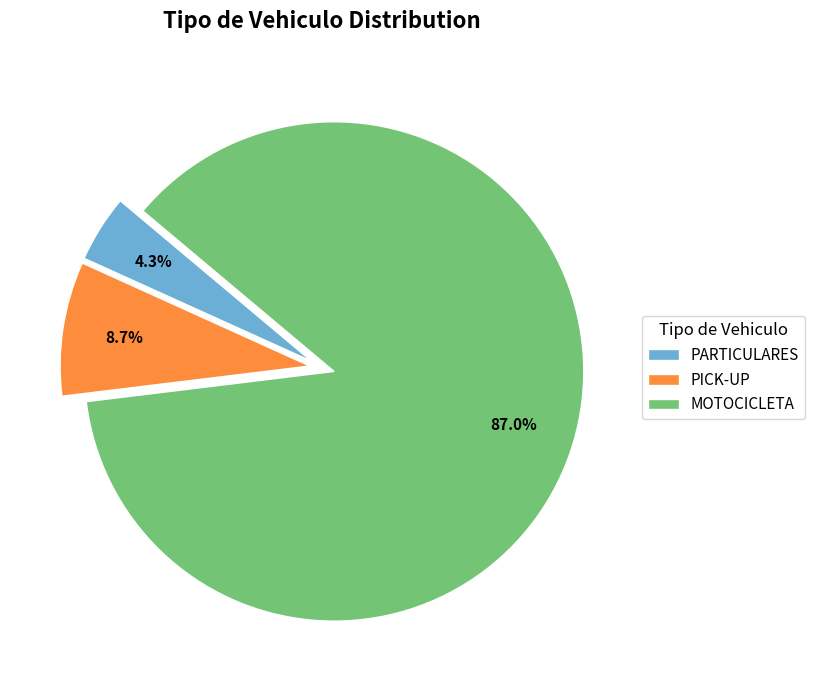

The PICK-UP slice represents 19% of the pie. True or false?

False